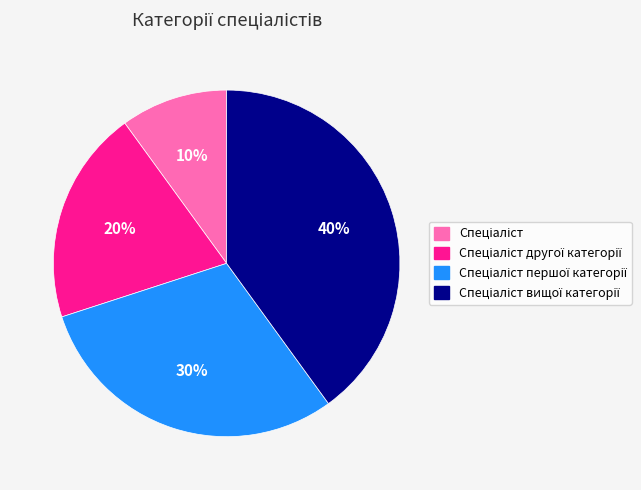

Is there a majority slice in this chart?

No